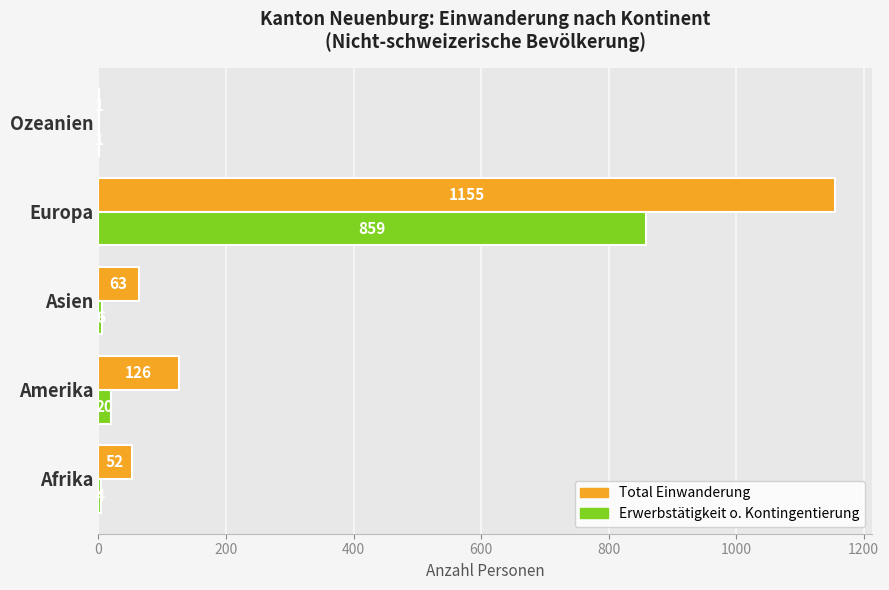

At which category is the sum across all series the highest?

Europa